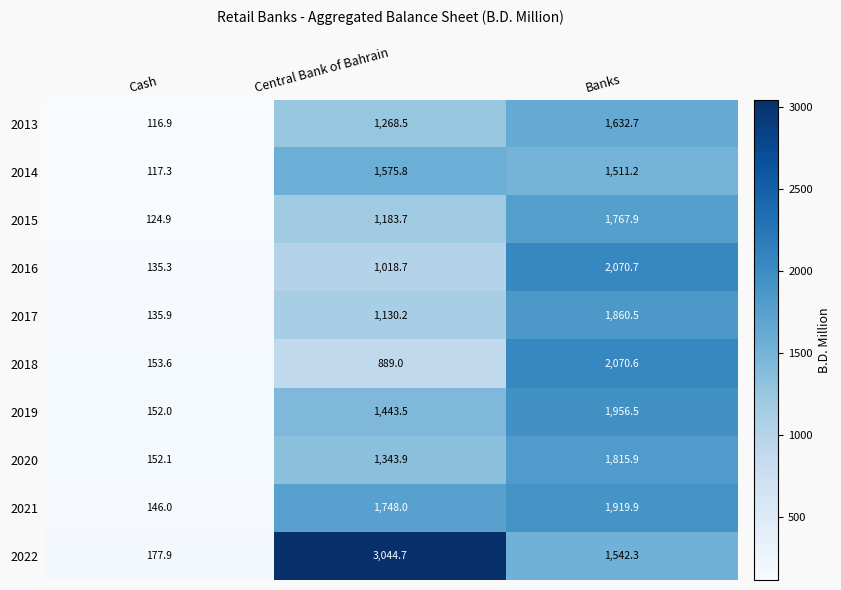

Is it true that 2022 equals 1542.3 at Banks?

True